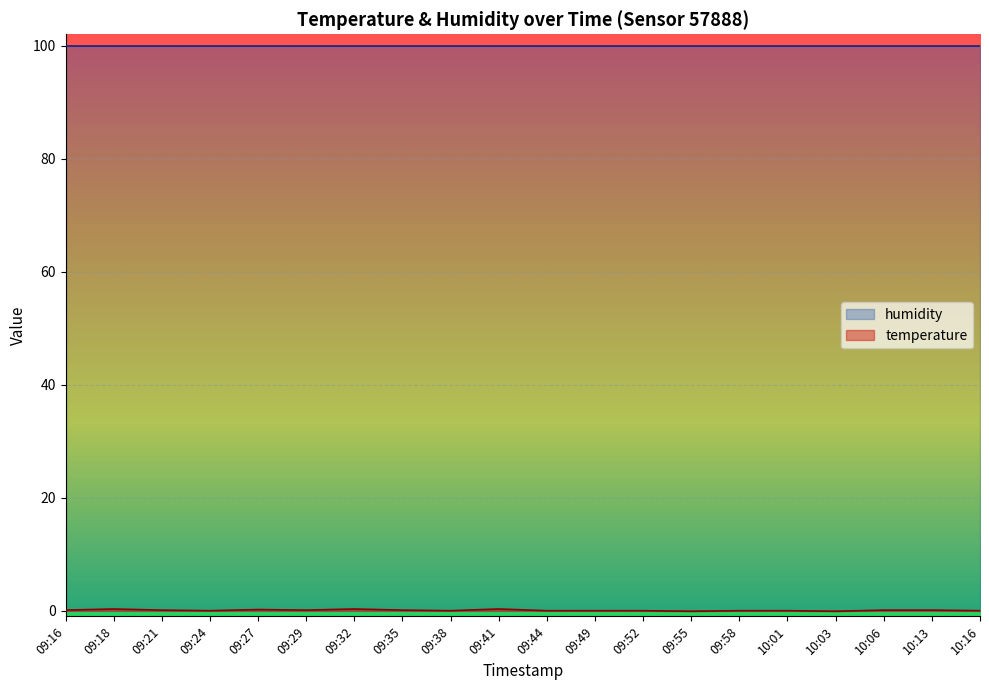

What is the difference between the second highest and minimum values?

0.4